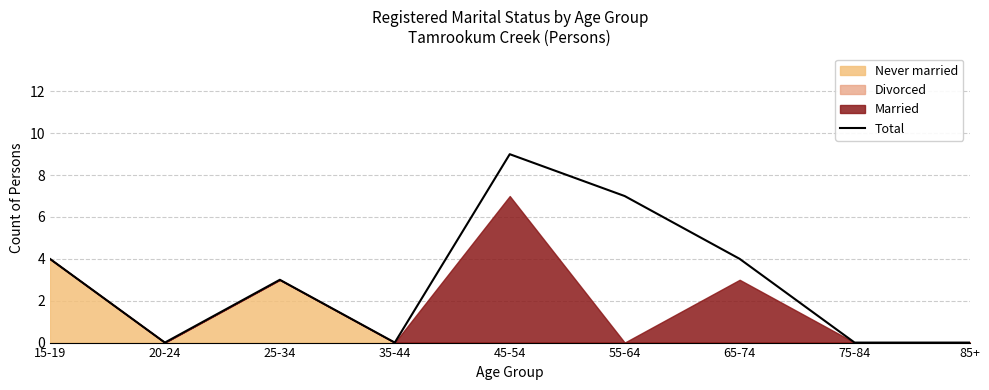

True or false: there are more than 1 points higher than both neighbors.

True